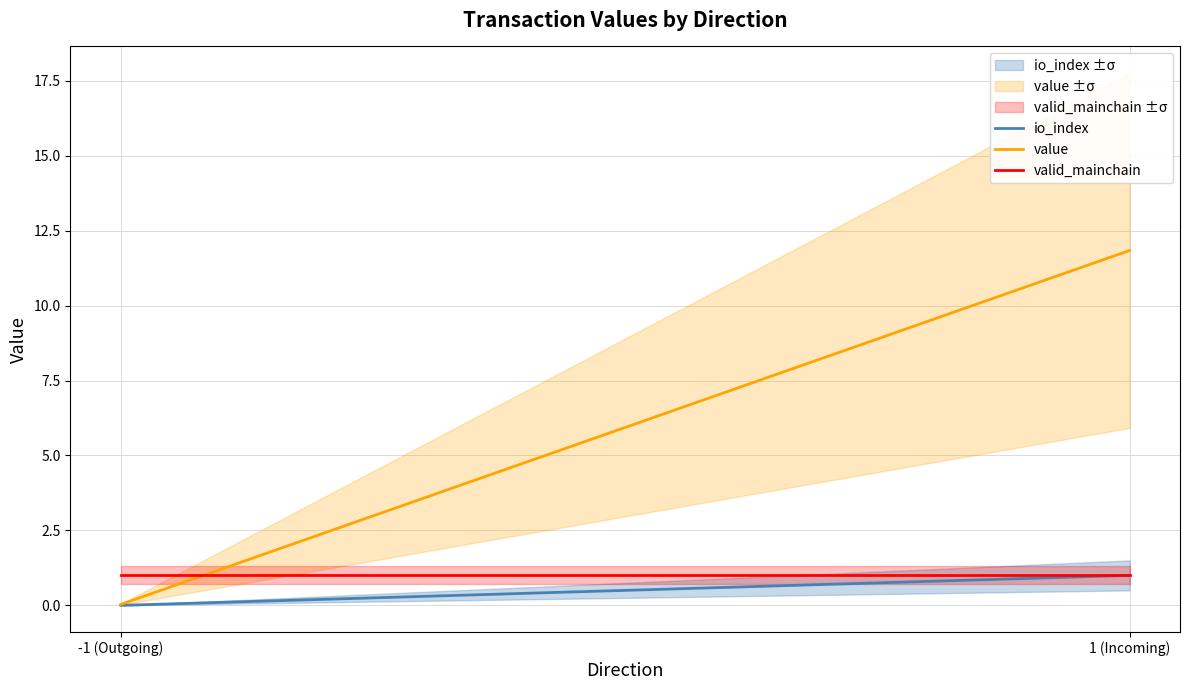

What is the greatest value displayed?

11.8